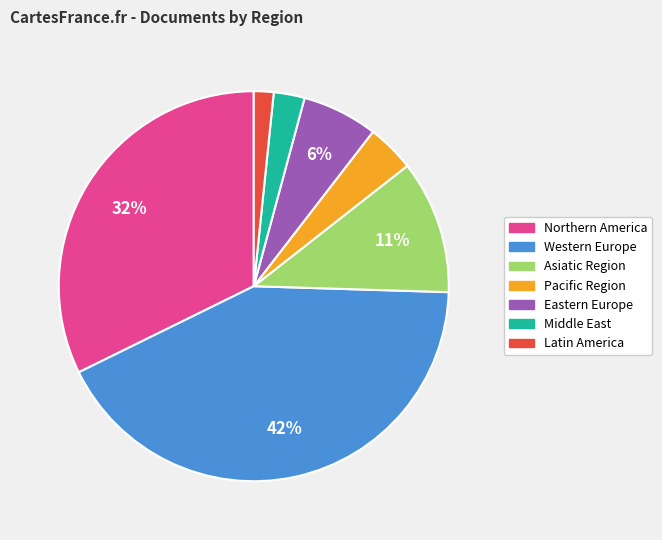

How many slices are in this pie chart?

7